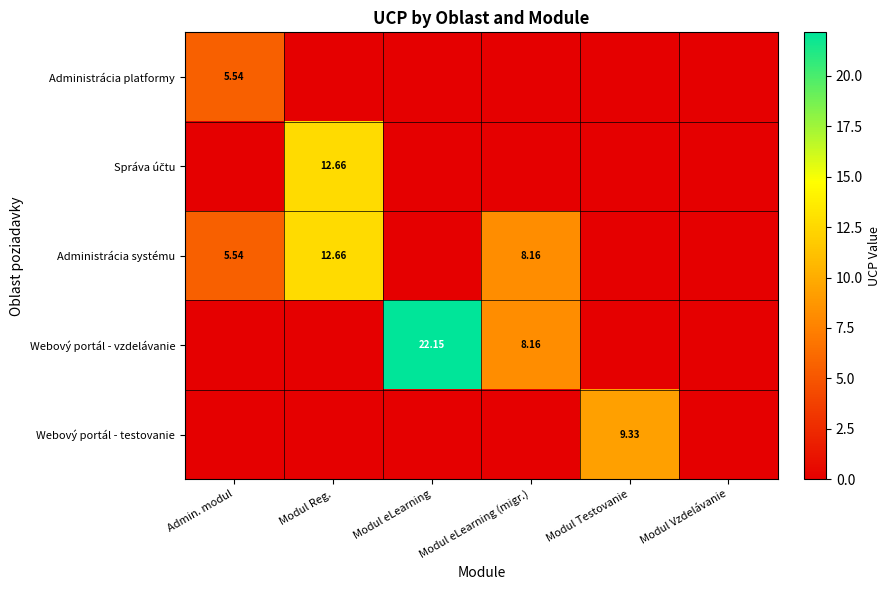

List the series in order of their peak value, lowest first.

Administrácia platformy, Webový portál - testovanie, Správa účtu, Administrácia systému, Webový portál - vzdelávanie